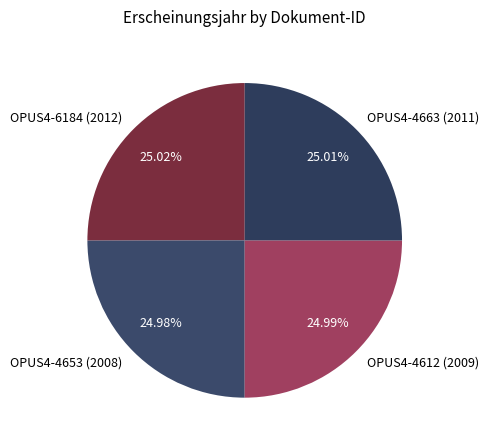

Is OPUS4-4653 (2008) the majority of the pie?

No